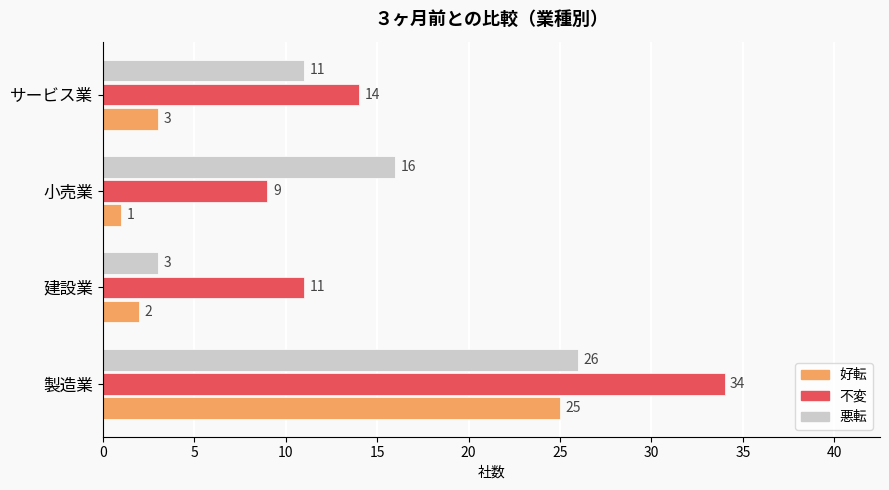

At how many categories does at least one series exceed 10?

4